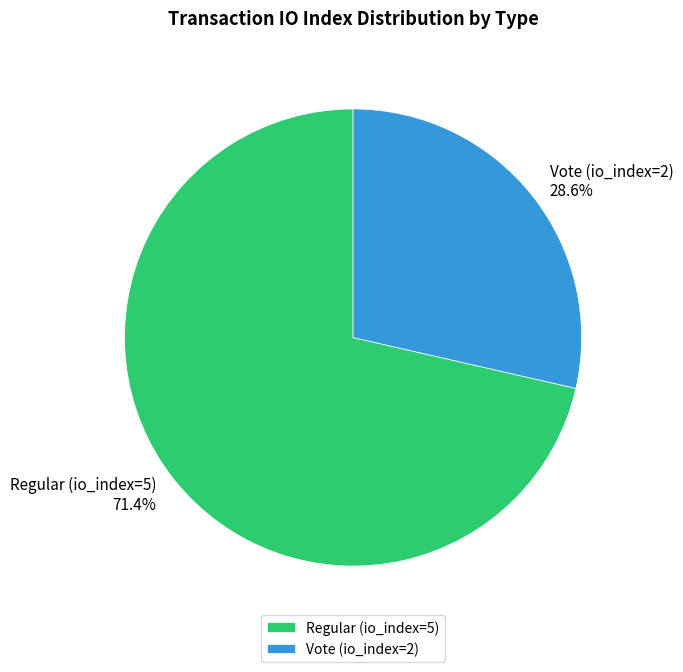

Is it true that Vote (io_index=2) is 40% of the pie?

False